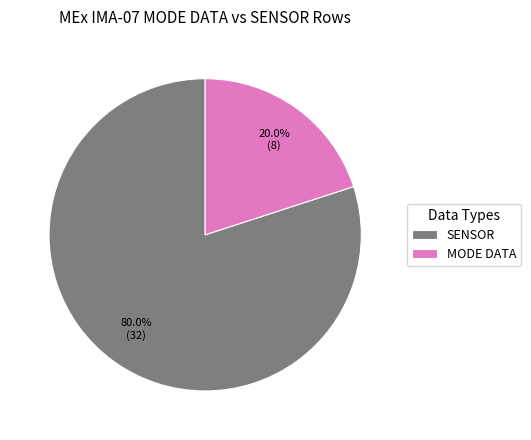

What is the smallest slice in the pie chart?

MODE DATA